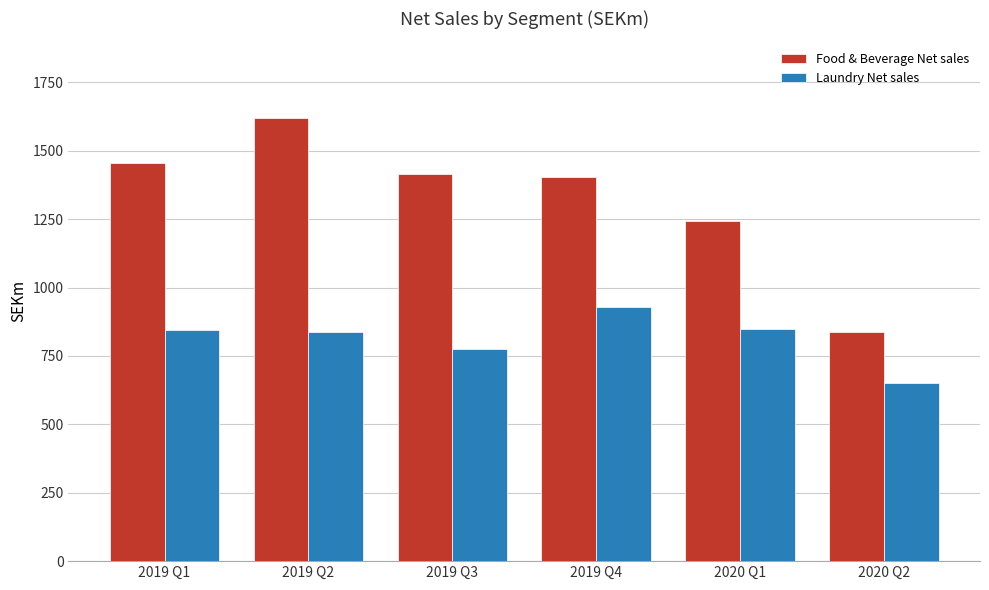

What is the difference between the Laundry Net sales values at 2019 Q1 and 2019 Q4?

83.4